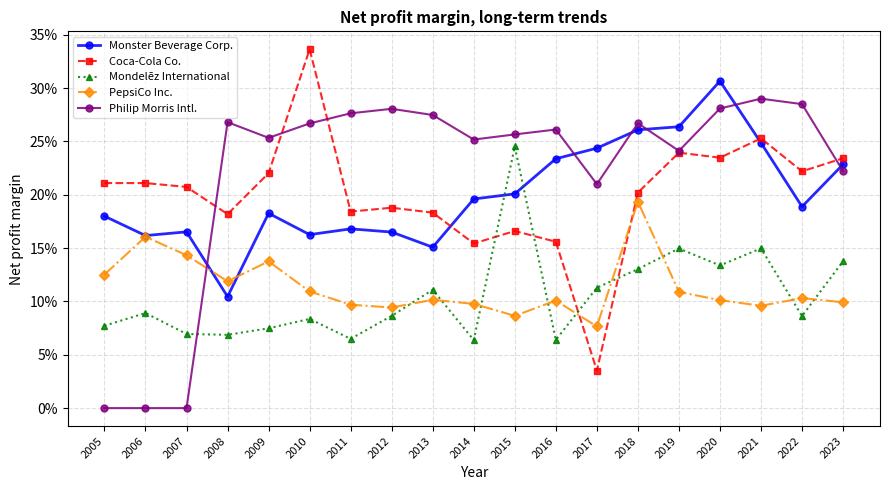

True or false: Monster Beverage Corp. has a value of 0.1 at 2021.

False